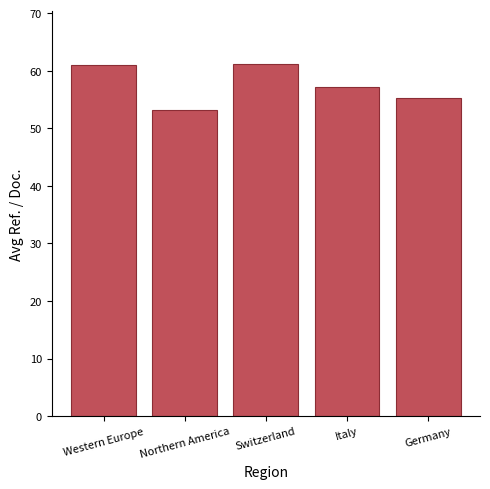

Approximately how many times larger is the value at Germany compared to Western Europe?

0.9